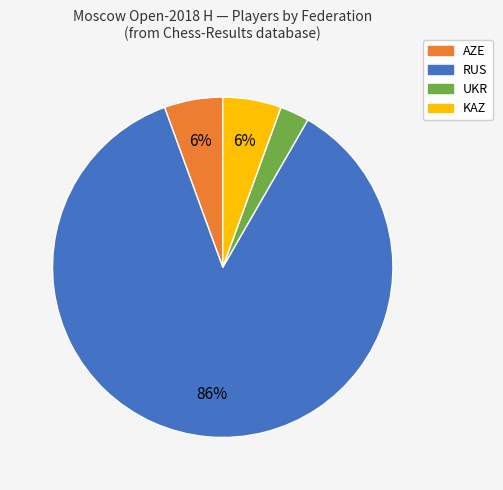

To the nearest percent, what portion does KAZ represent?

6%